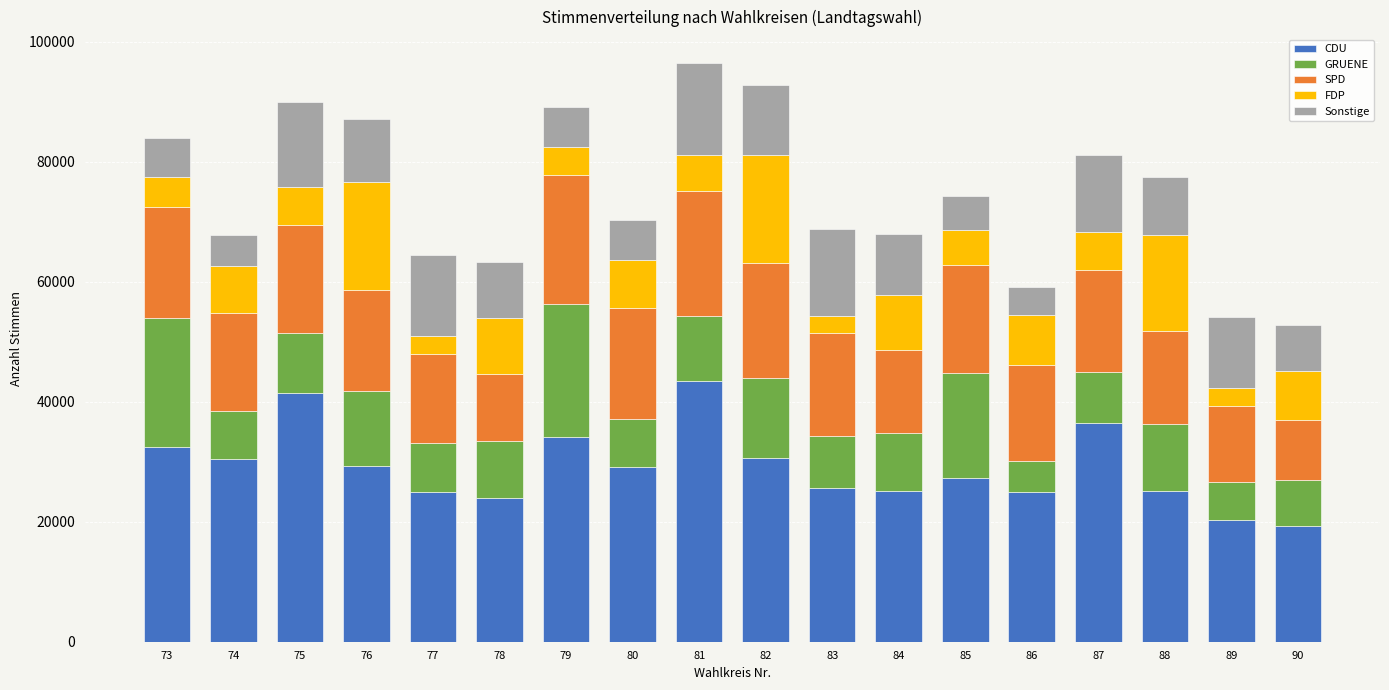

The value of CDU at 76 is 29364. True or false?

True